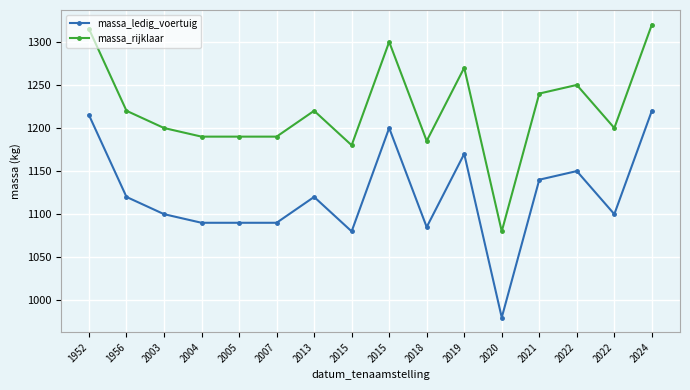

Where is the first local minimum for massa_ledig_voertuig?

2015